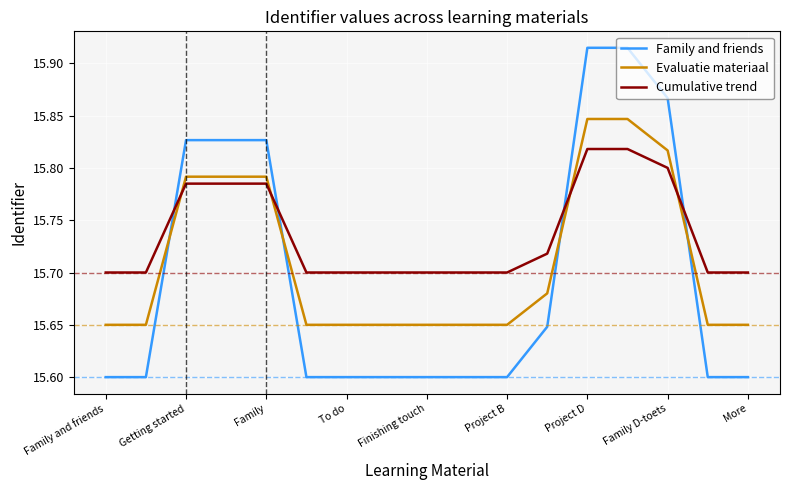

Rank the series by their maximum value, from highest to lowest.

Family and friends, Evaluatie materiaal, Cumulative trend